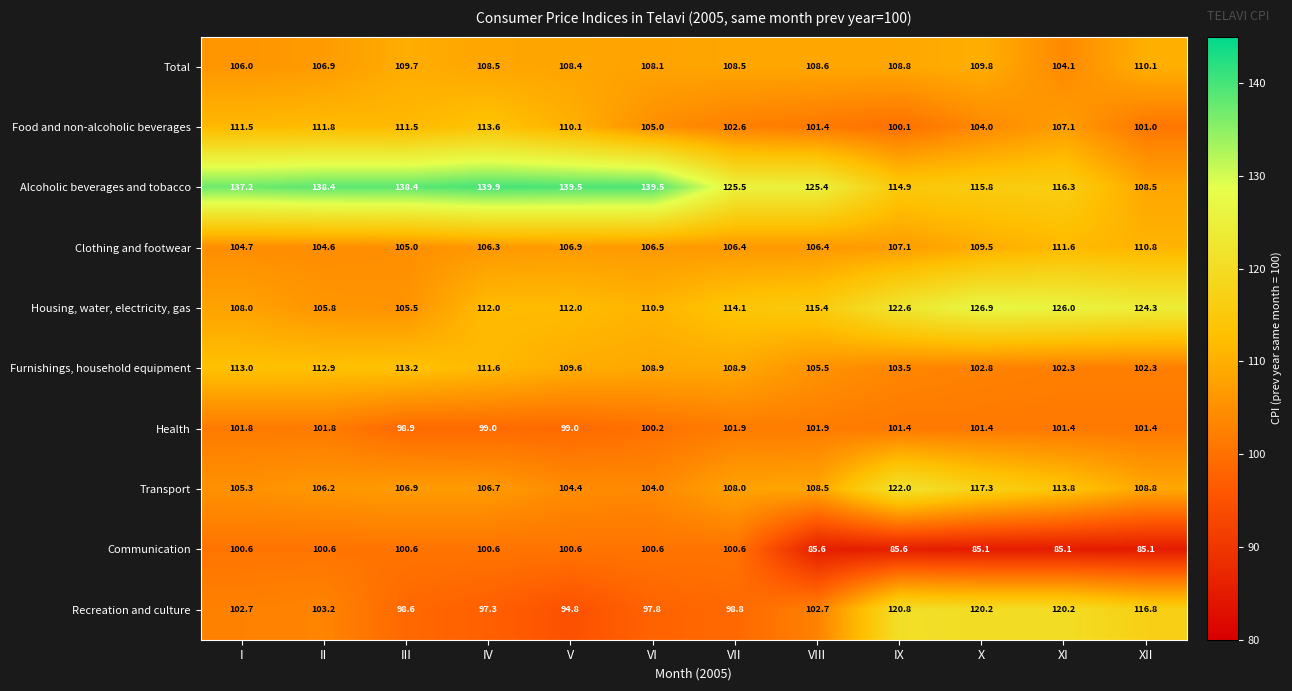

Between I and XI, which series saw the biggest shift?

Alcoholic beverages and tobacco